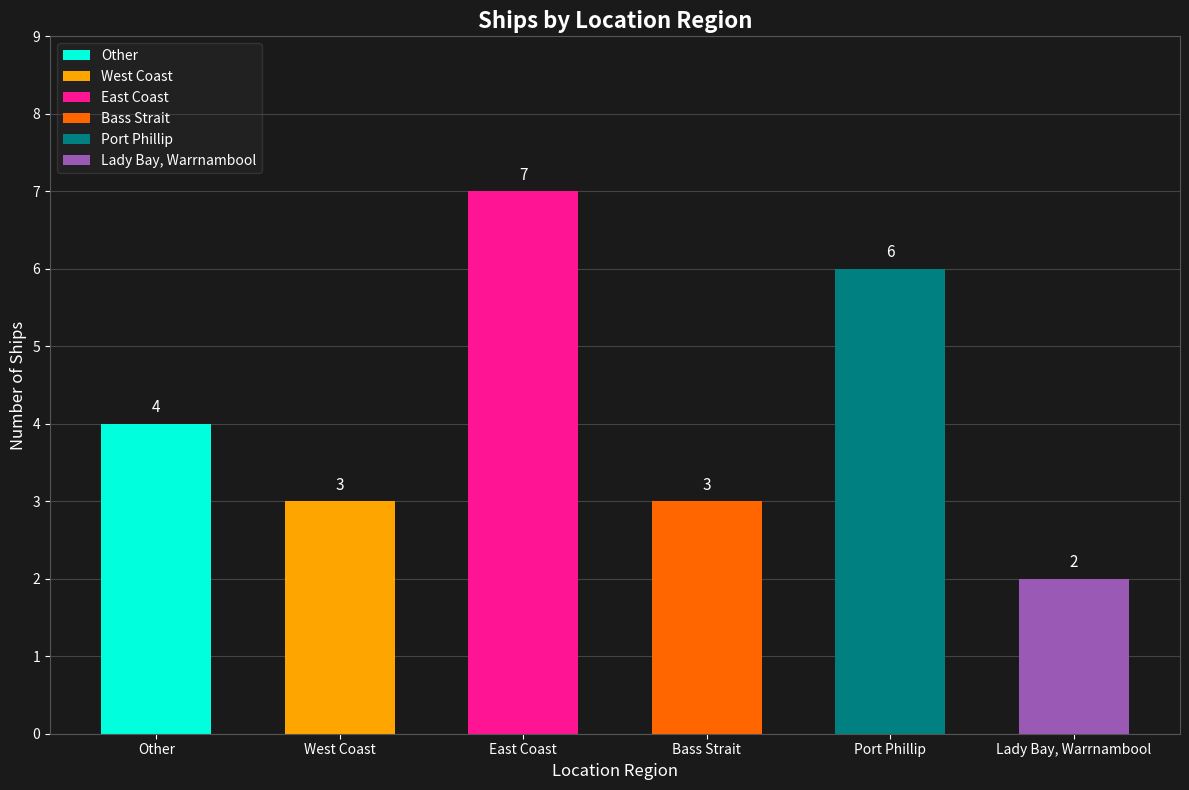

How many series are shown in this chart?

1